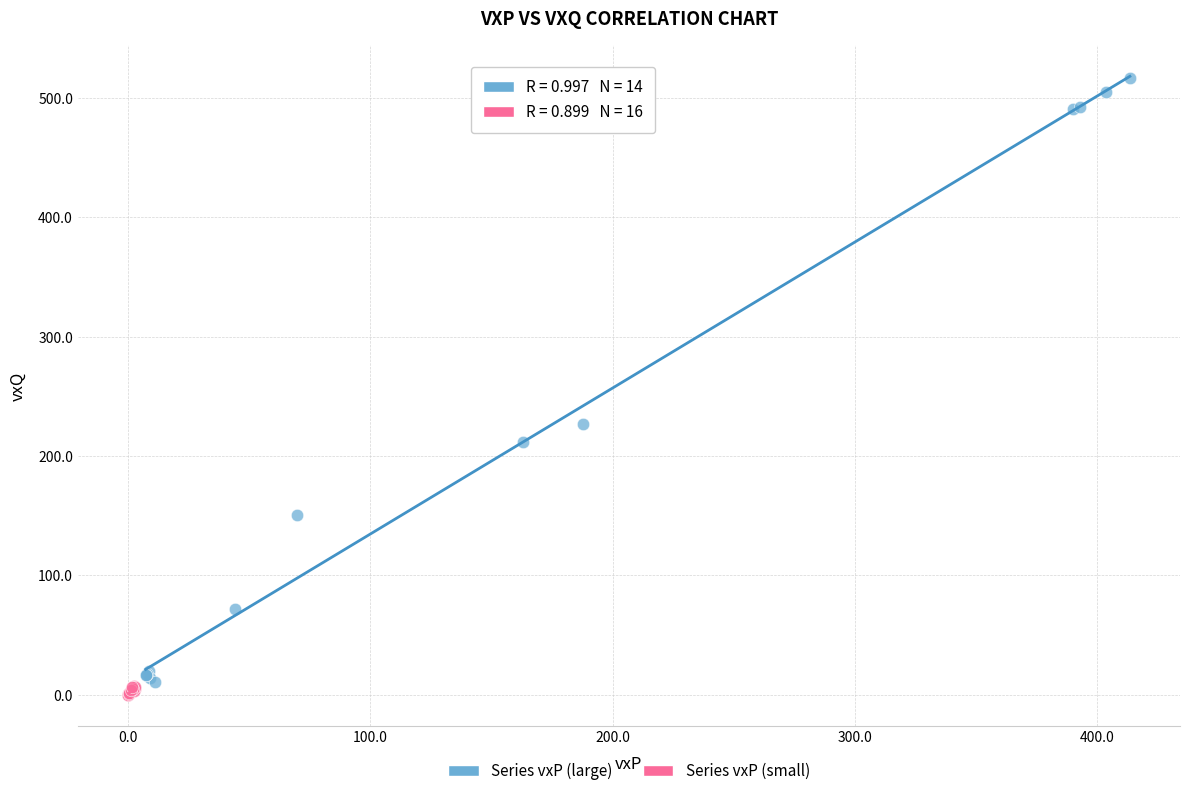

Which series contains the highest Y value?

Series vxP (large)